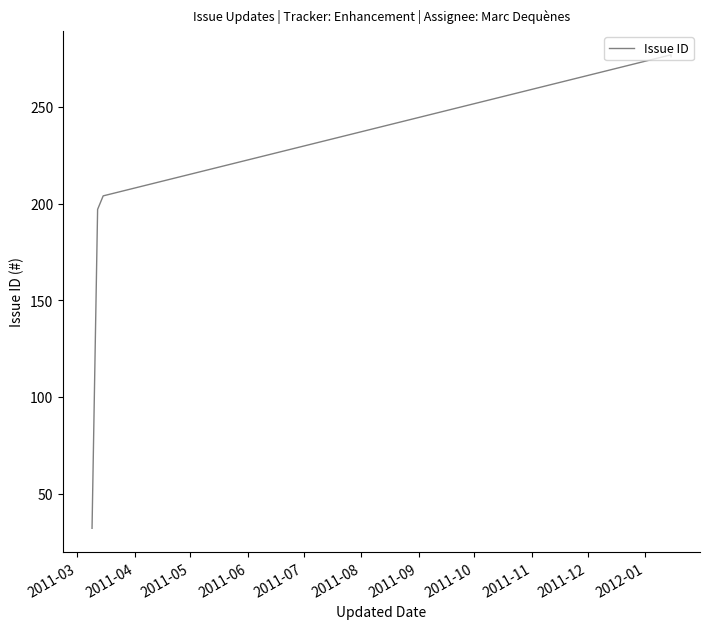

Count the number of data series in this chart.

1